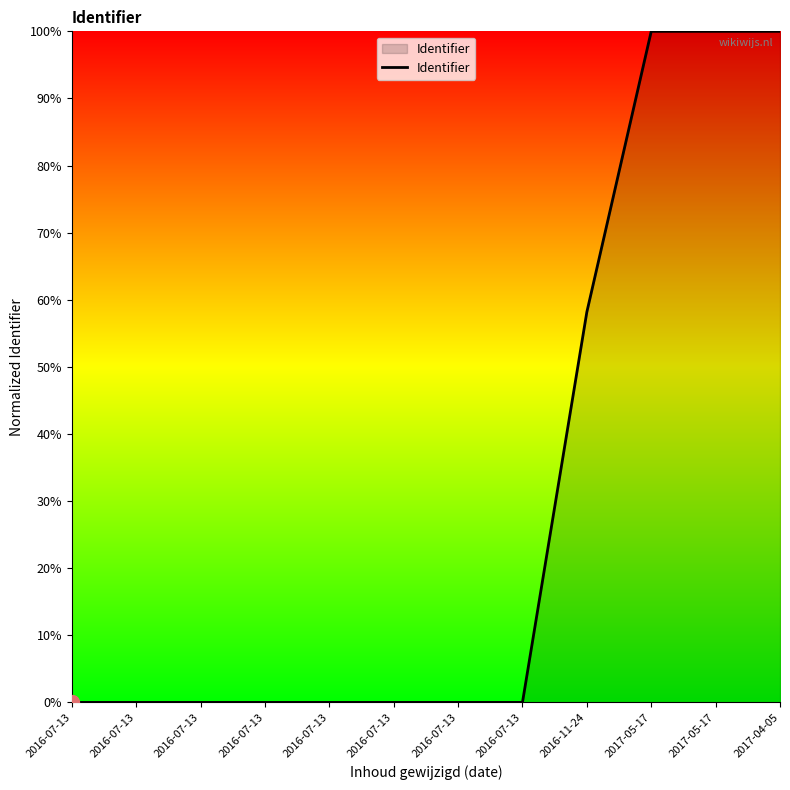

Is it true that the value at 2016-07-13 is 0.0?

False